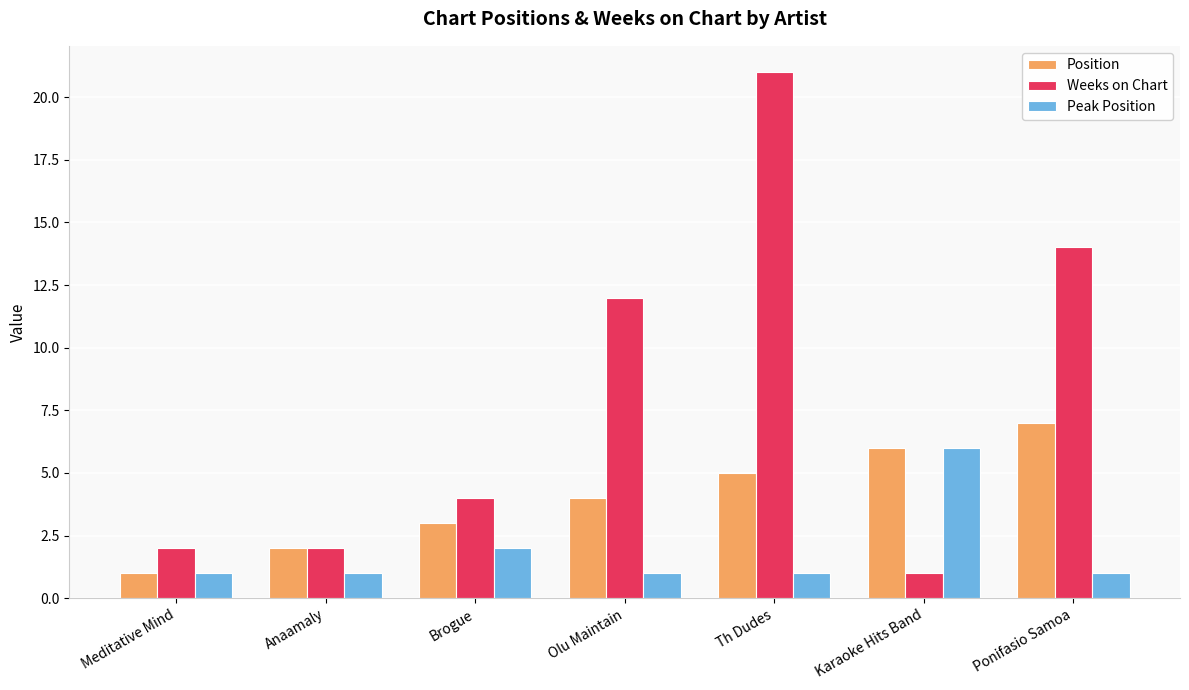

Rank the categories by Position value from lowest to highest.

Meditative Mind, Anaamaly, Brogue, Olu Maintain, Th Dudes, Karaoke Hits Band, Ponifasio Samoa